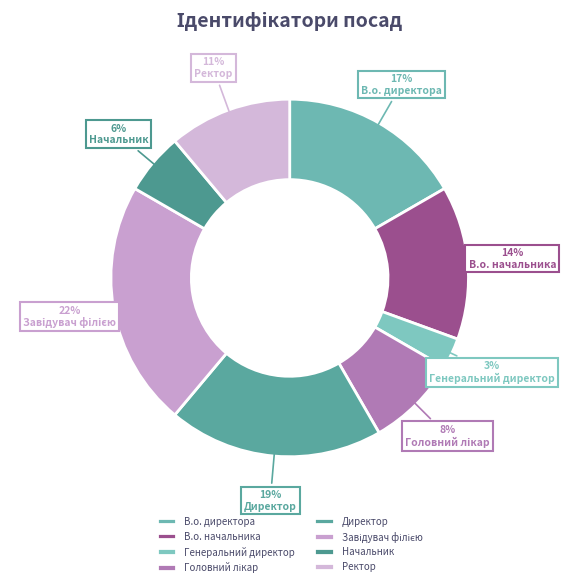

Which category has the biggest portion of the pie?

Завідувач філією